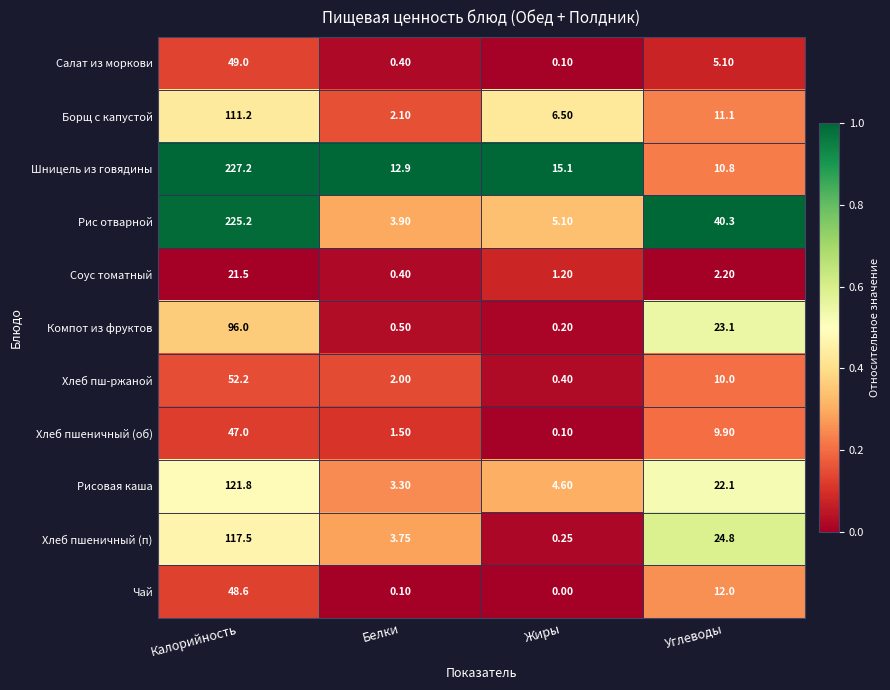

What is the total value across all series at Белки?

30.9